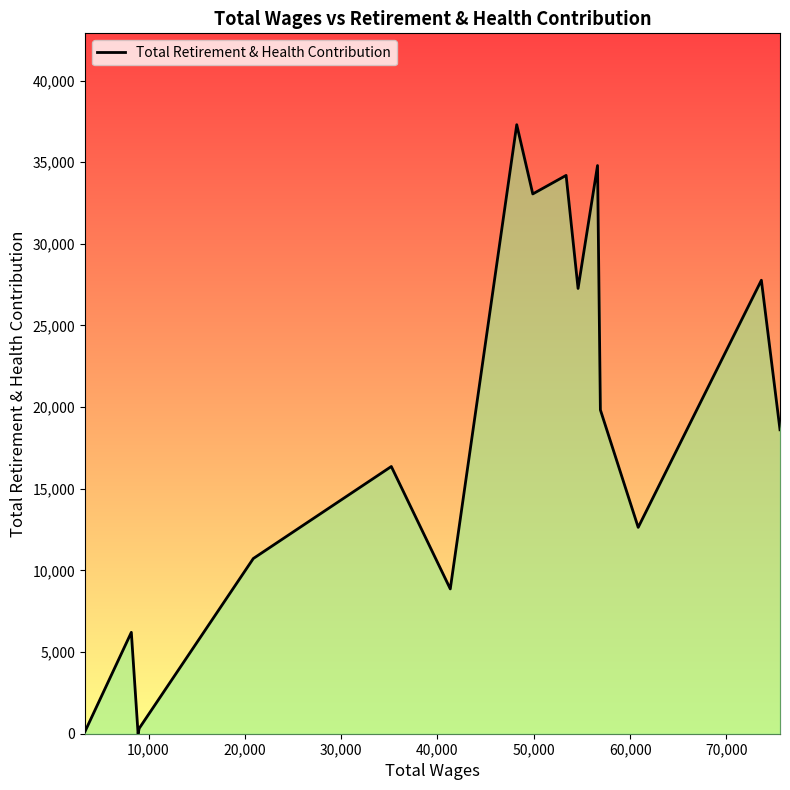

What is the greatest value displayed?

37296.7